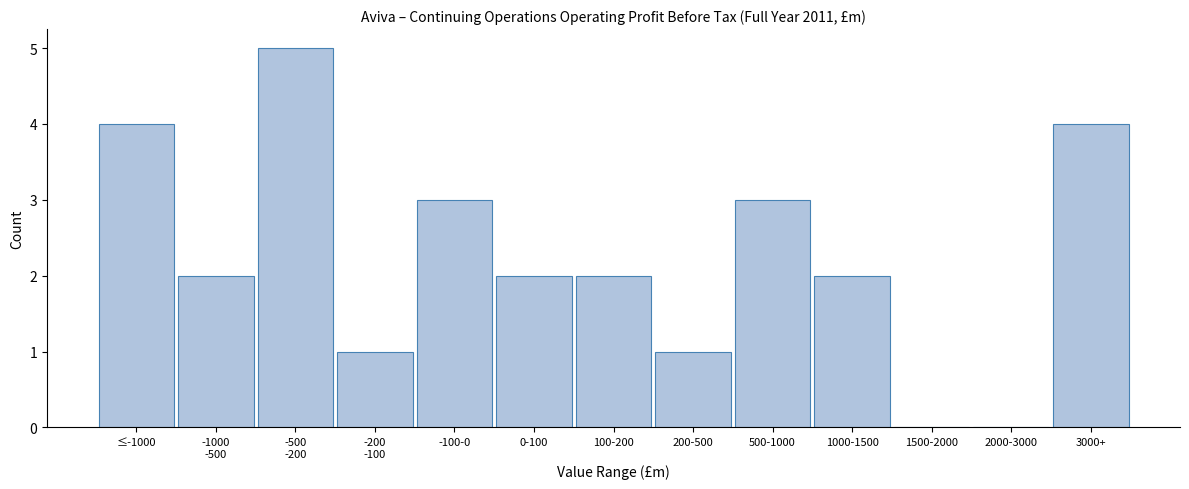

What is the greatest value displayed?

5